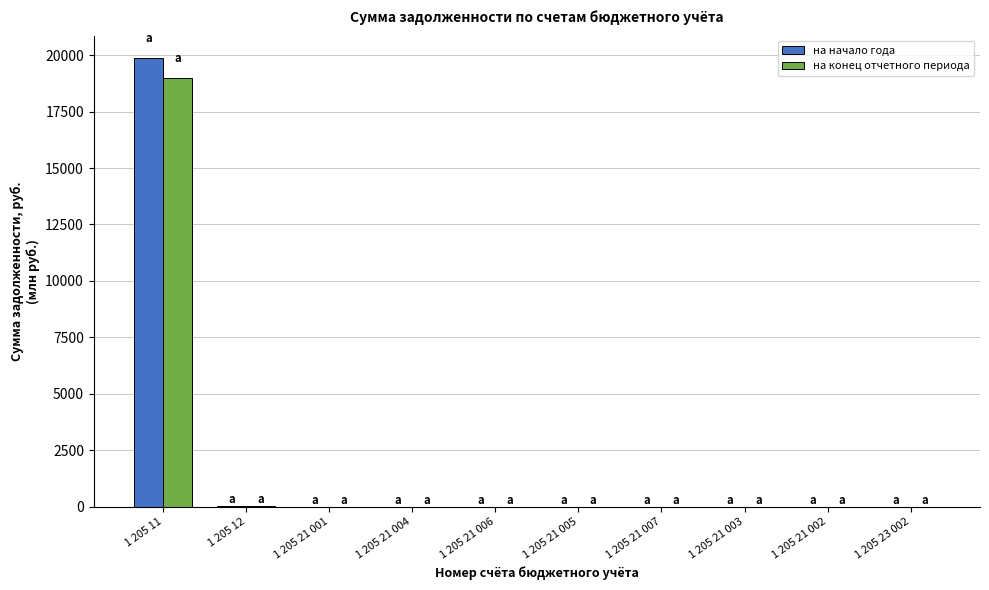

What is the difference between the на конец отчетного периода values at 1 205 23 002 and 1 205 21 003?

1.1